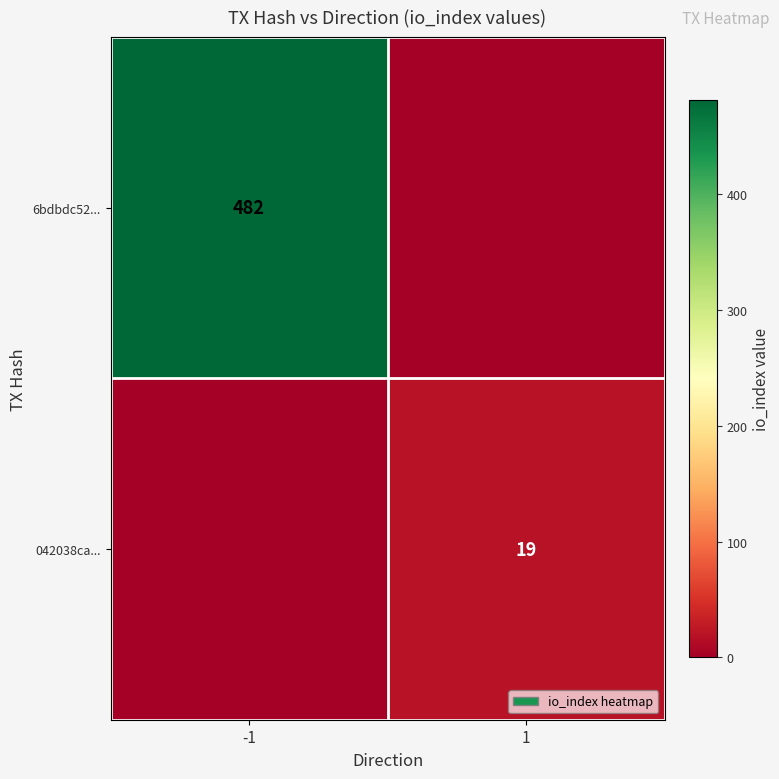

Is the value of 042038ca... at 1 greater than the value of 6bdbdc52... at -1?

No